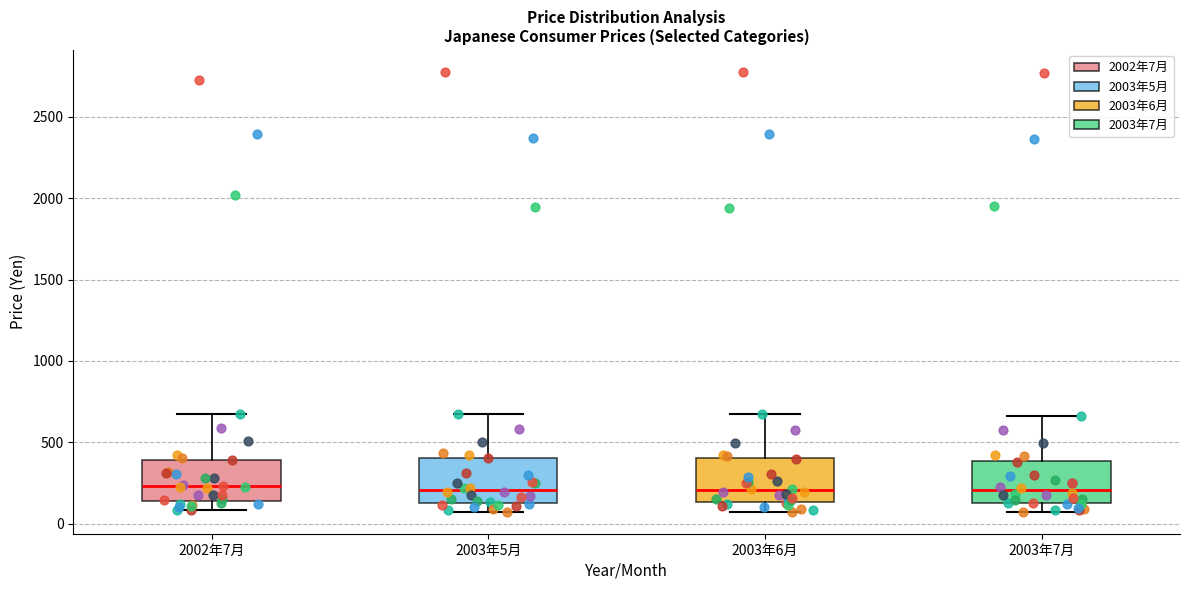

Reading left to right, read every box against the y-axis: the position of its median line, the range the box covers, and the ends of its whiskers. The values are not printed on the chart, so give them approximately, as read against the axis.

2002年7月: median 250, box 150 to 400, whiskers 100 to 650
2003年5月: median 200, box 150 to 400, whiskers 50 to 700
2003年6月: median 200, box 150 to 400, whiskers 100 to 700
2003年7月: median 200, box 150 to 400, whiskers 100 to 650